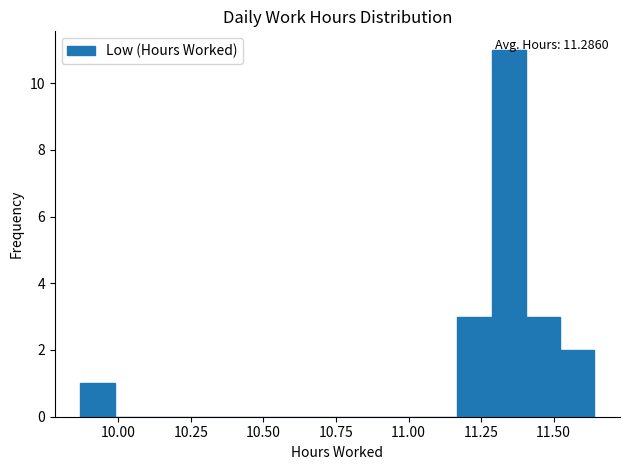

Around what value on the x-axis is the tallest bar? Give the approximate position of its centre, as read against the axis.

11.35